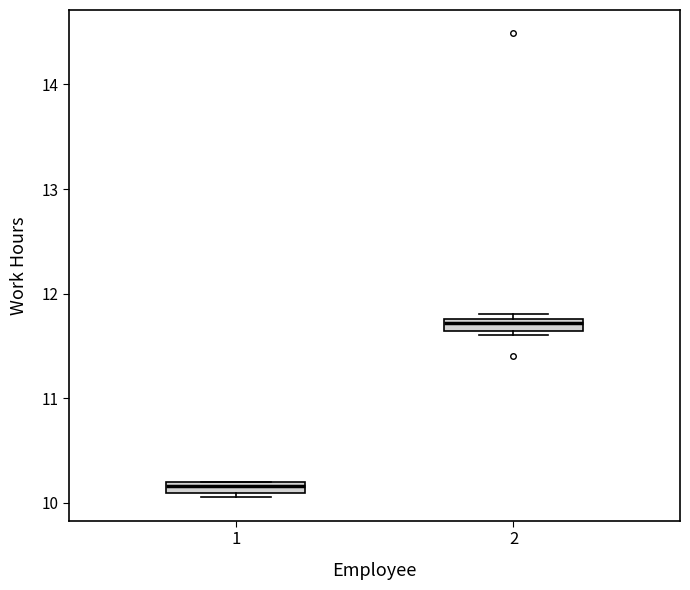

Which box's median line is the highest?

2